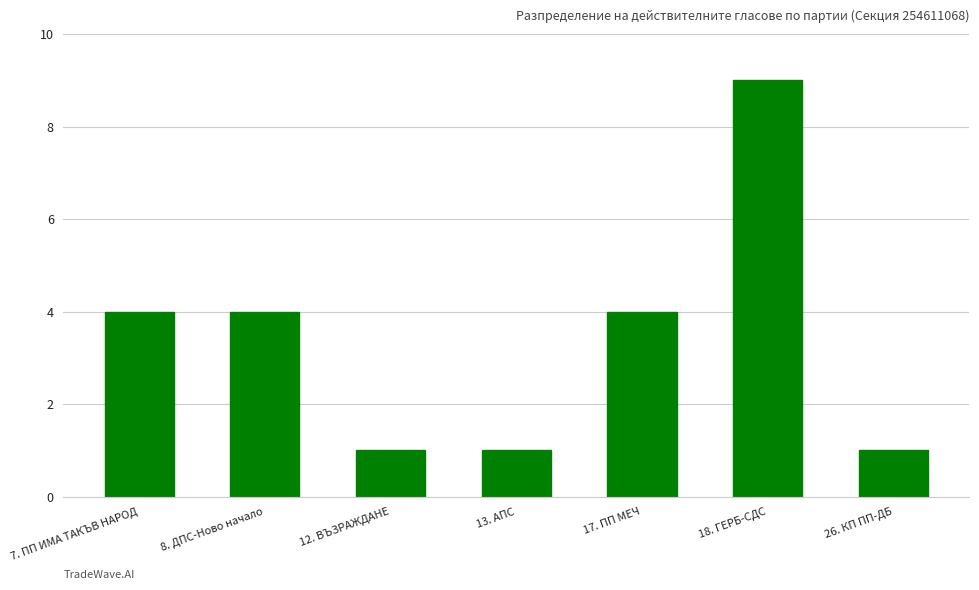

Which has a higher value, 17. ПП МЕЧ or 13. АПС?

17. ПП МЕЧ